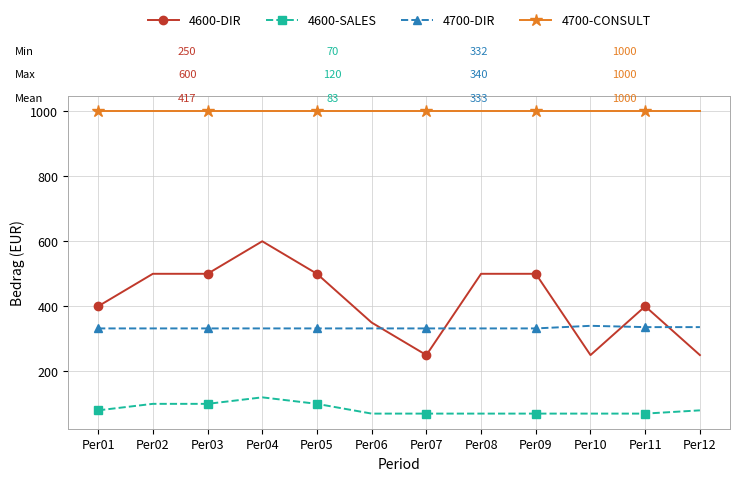

Which series has the largest total across all categories?

4700-CONSULT